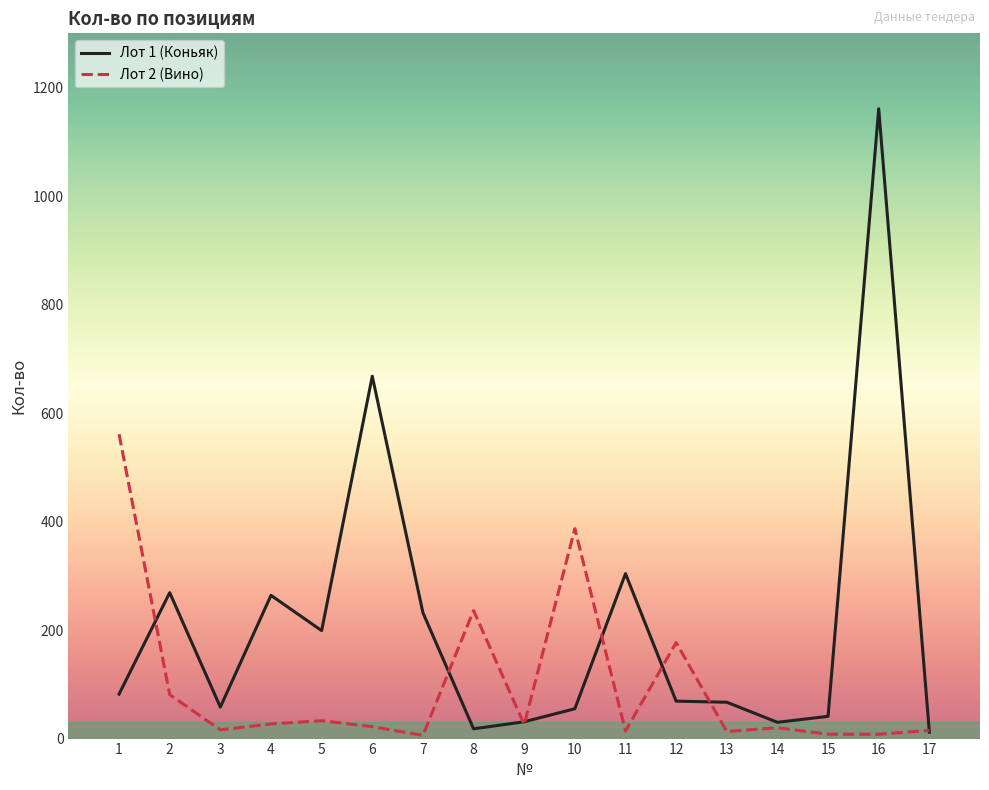

True or false: Лот 1 (Коньяк) and Лот 2 (Вино) intersect in this chart.

True